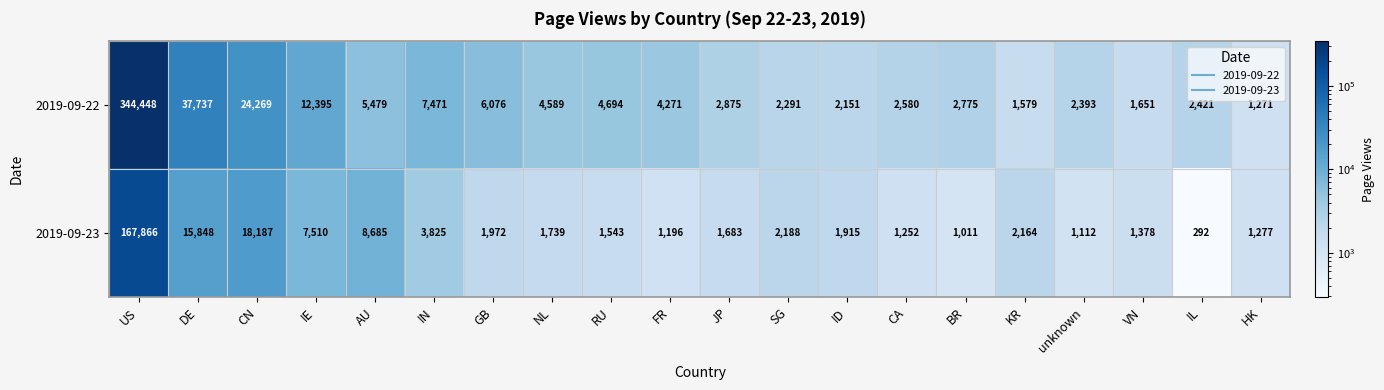

Which series changed the most between IE and BR?

2019-09-22